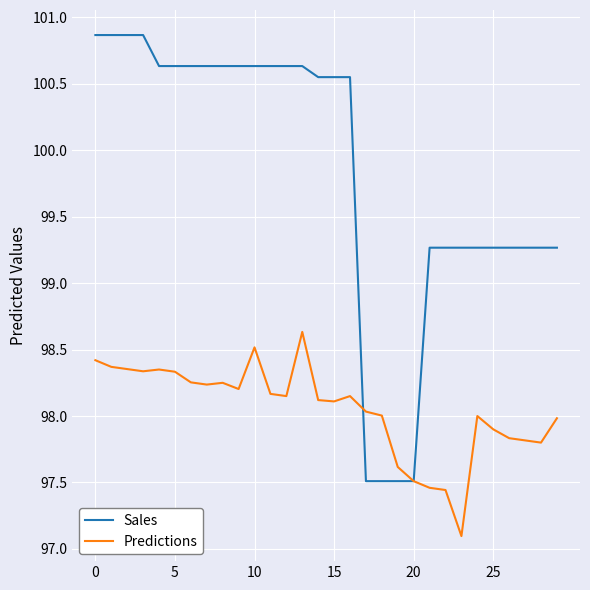

What is the maximum value shown in the chart?

100.9